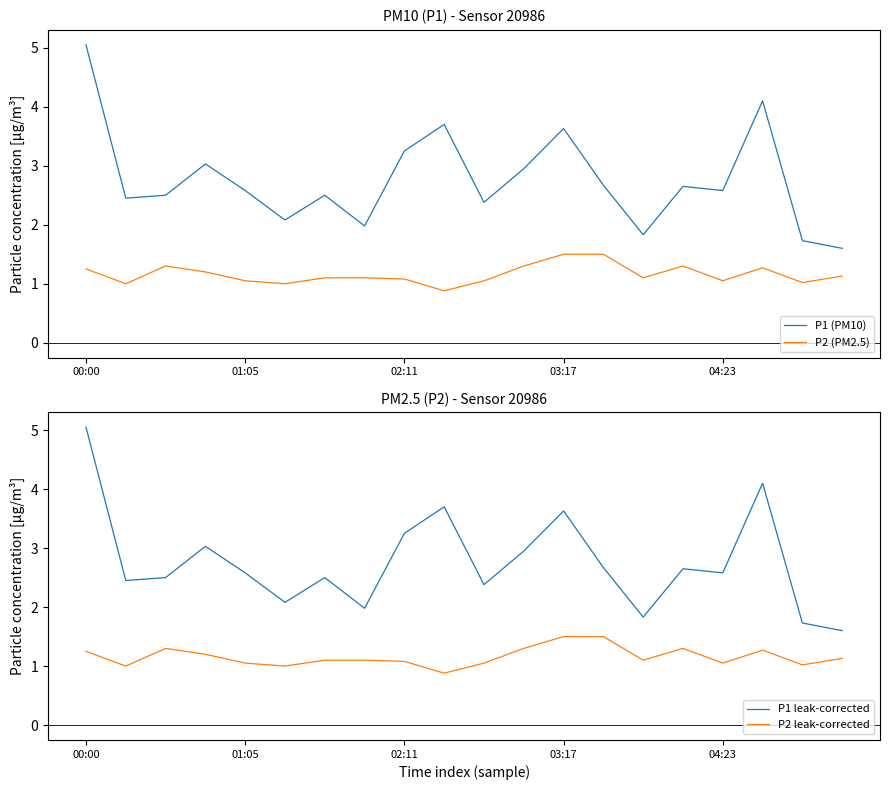

How many interior local valleys does the P2 leak-corrected series have?

6